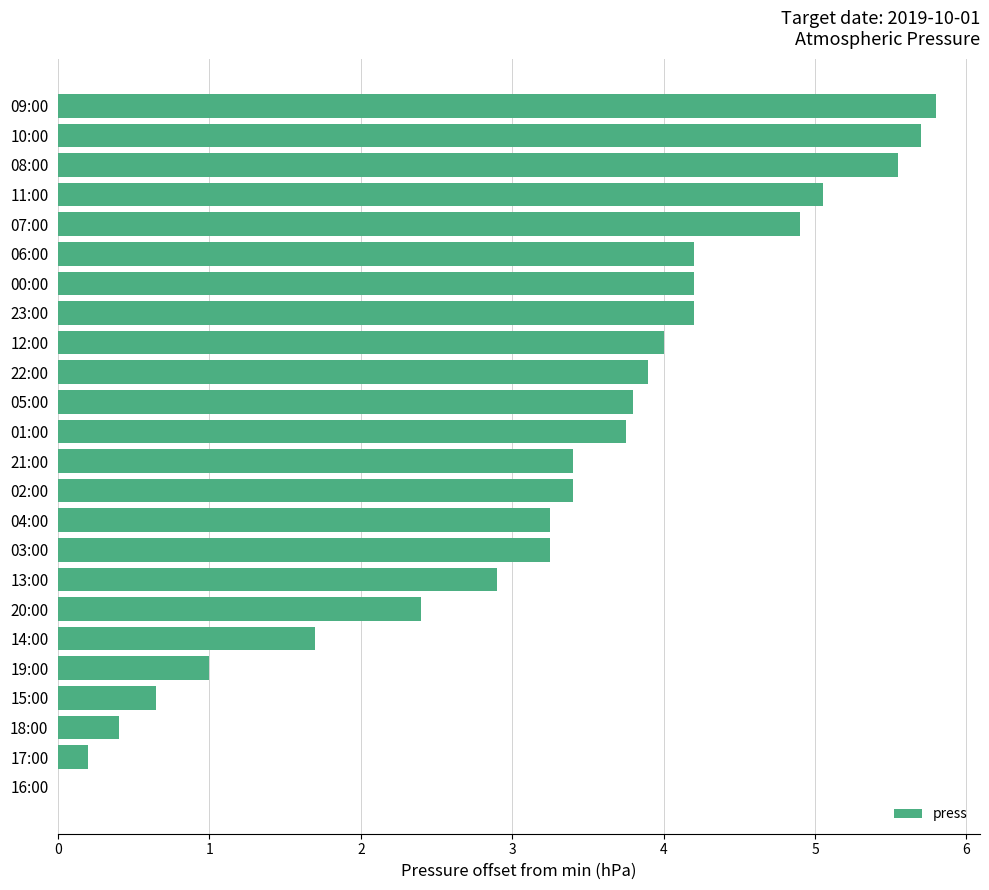

The chart shows a value of 5.8 at 09:00. True or false?

True